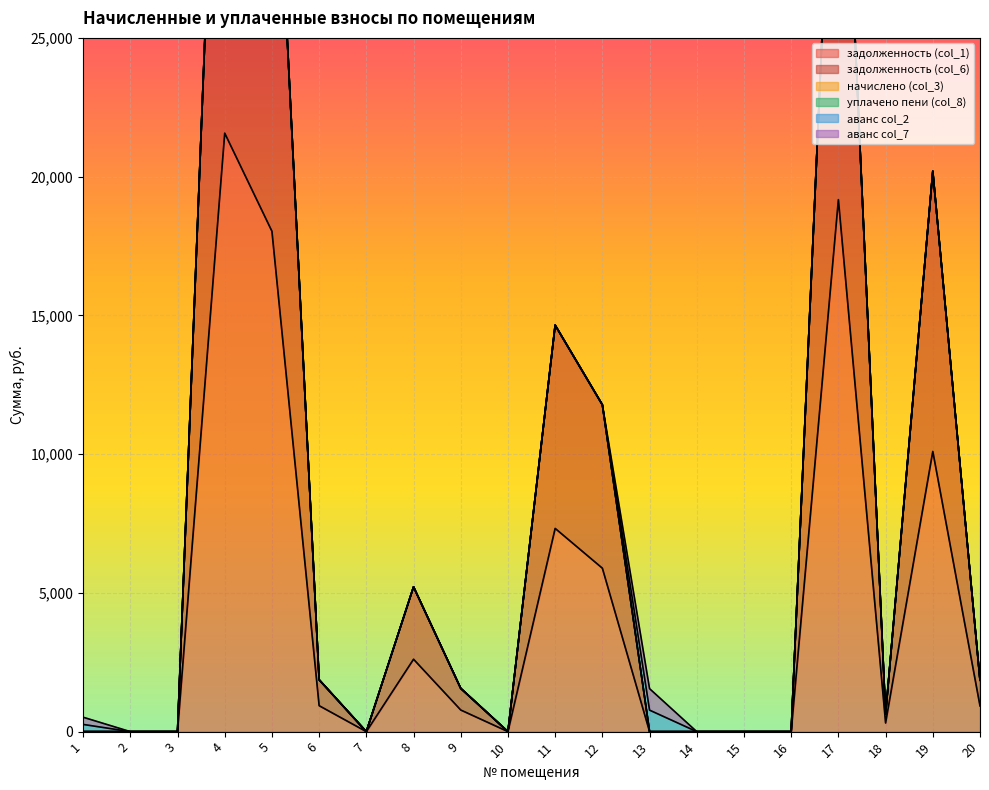

What is the sum of all задолженность (col_1) values?

87641.3